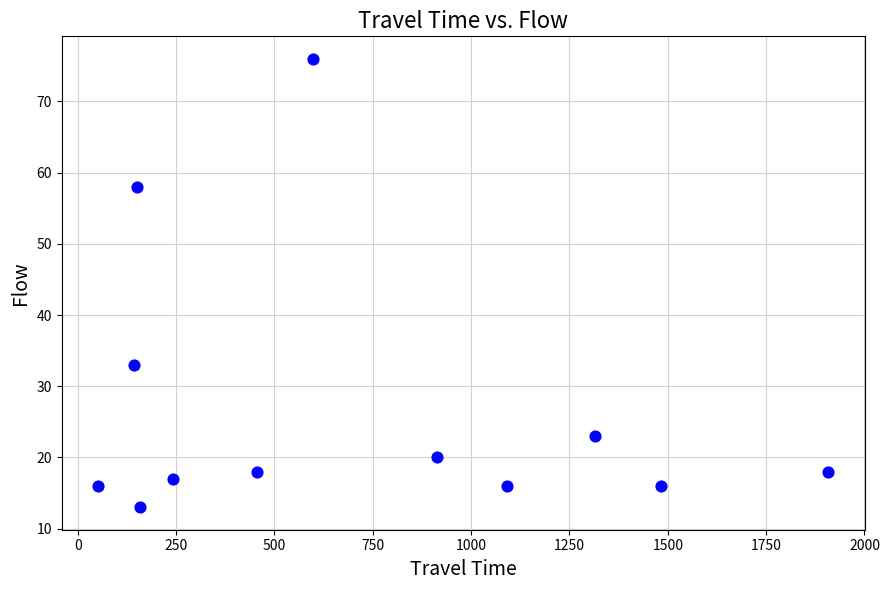

What Y value in the scatter plot is closest to 44?

33